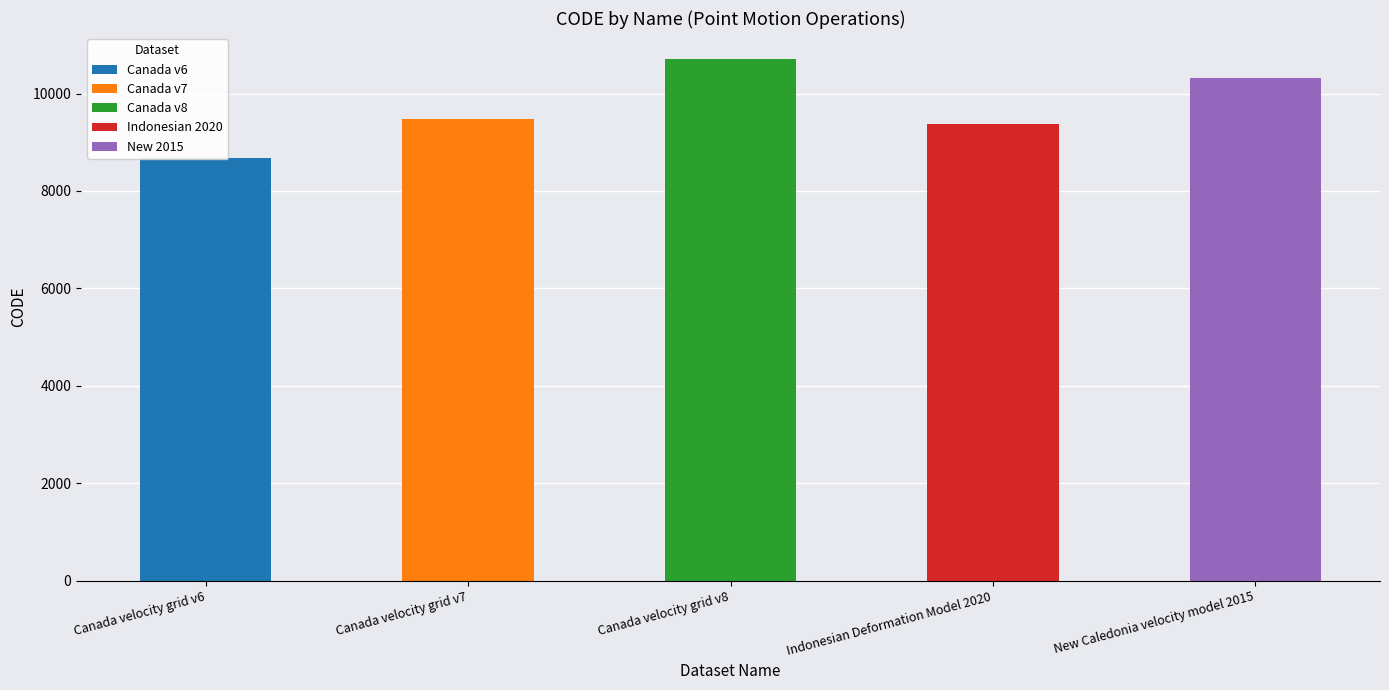

What is the sum of all values?

48564